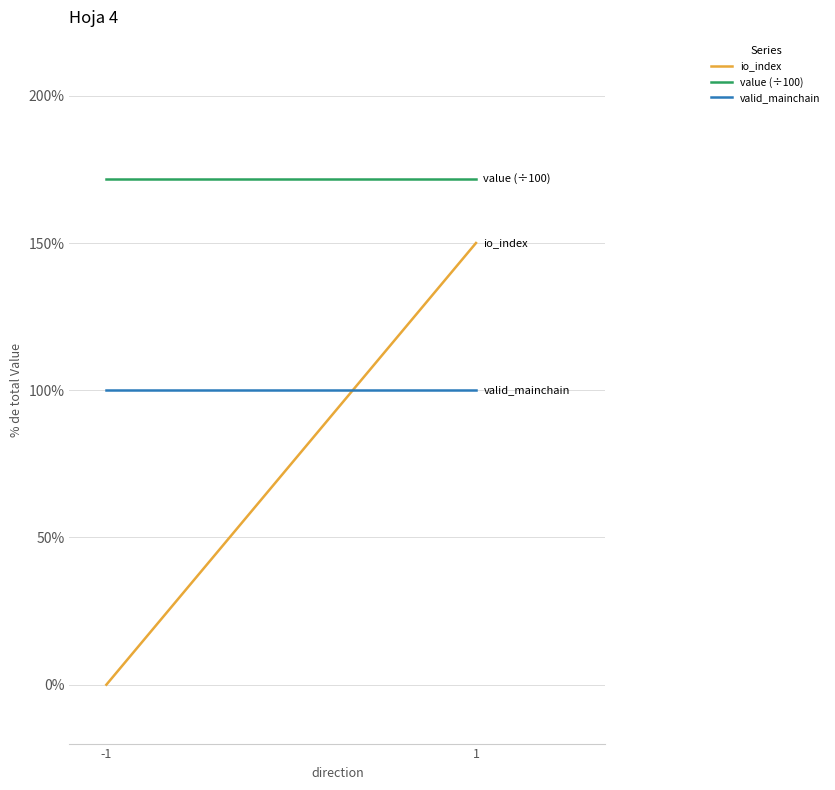

How many lines are shown in the chart?

3